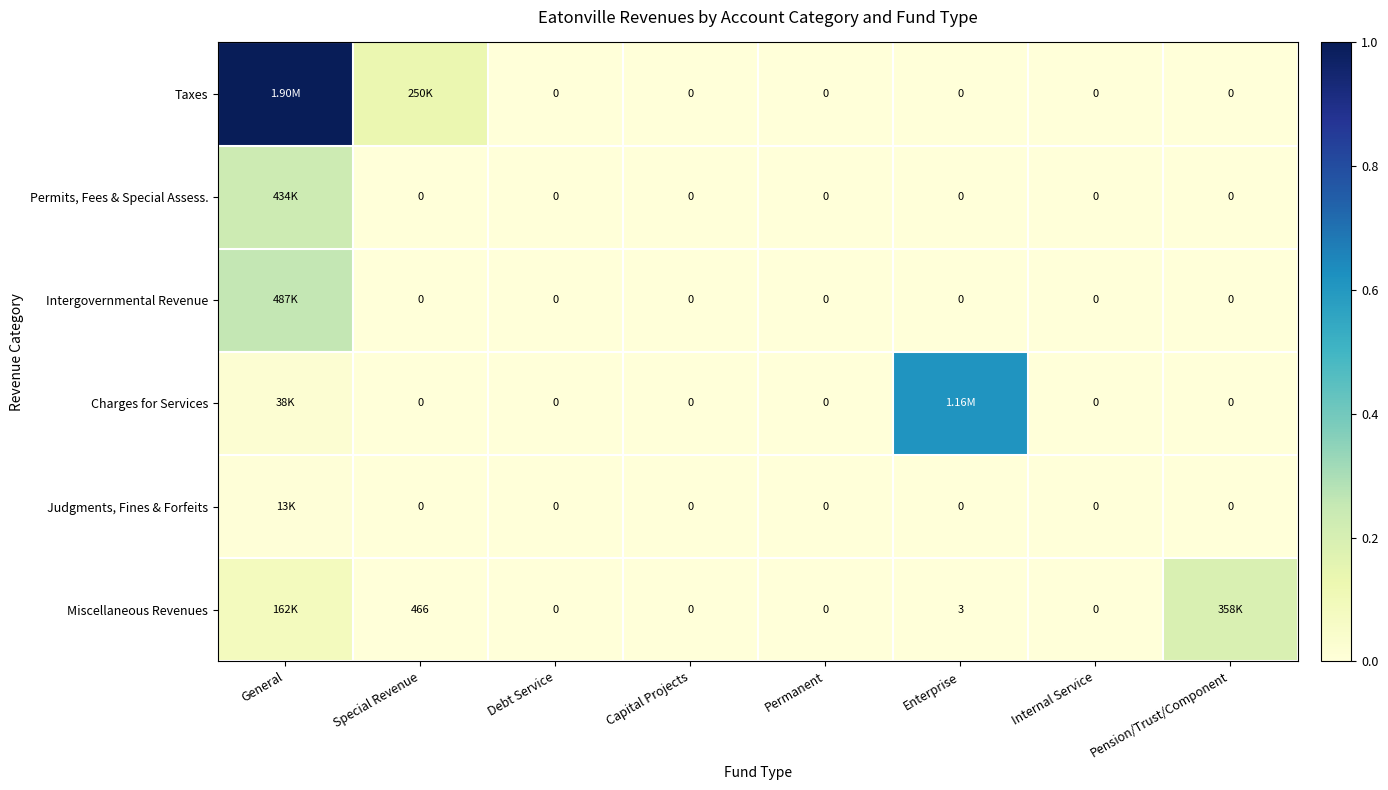

Which series has the widest spread of values?

Taxes